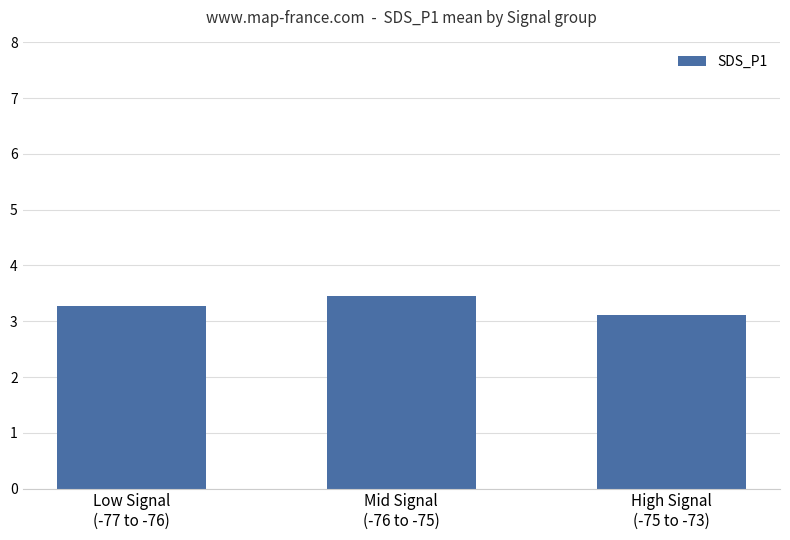

Which label corresponds to the largest value in the chart?

Mid Signal
(-76 to -75)